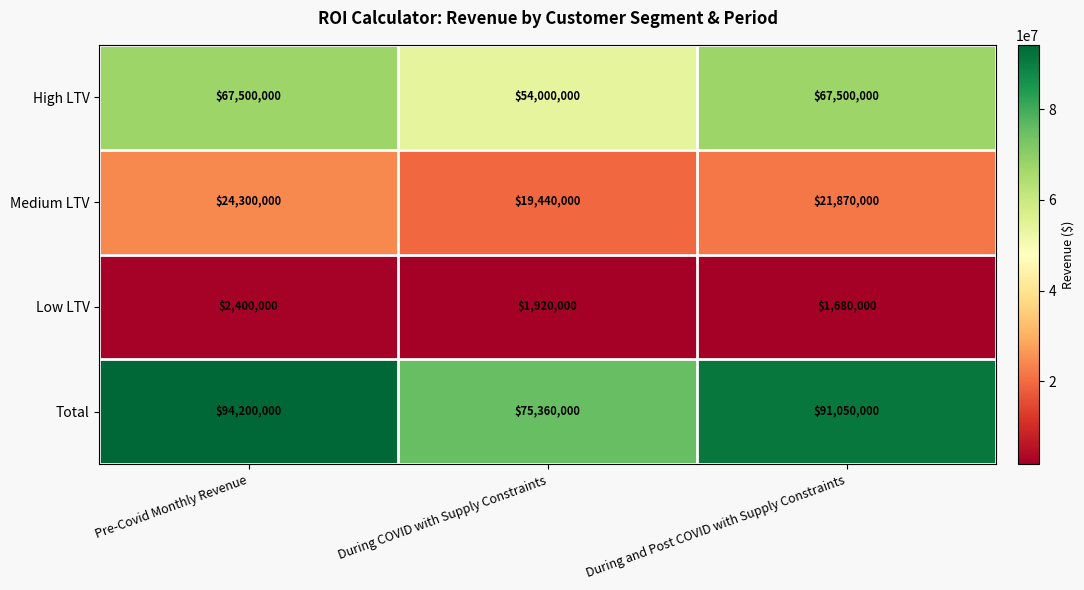

Which series has the widest spread of values?

Total